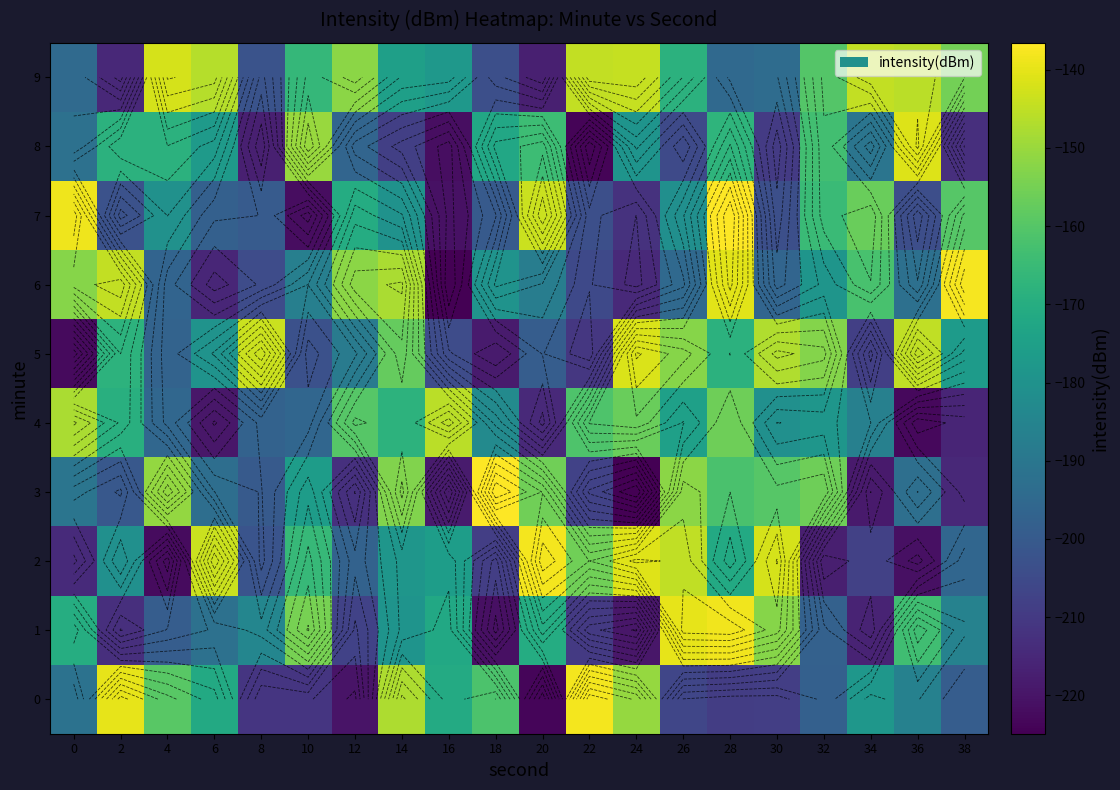

Where is 1 nearest to the value -179?

14